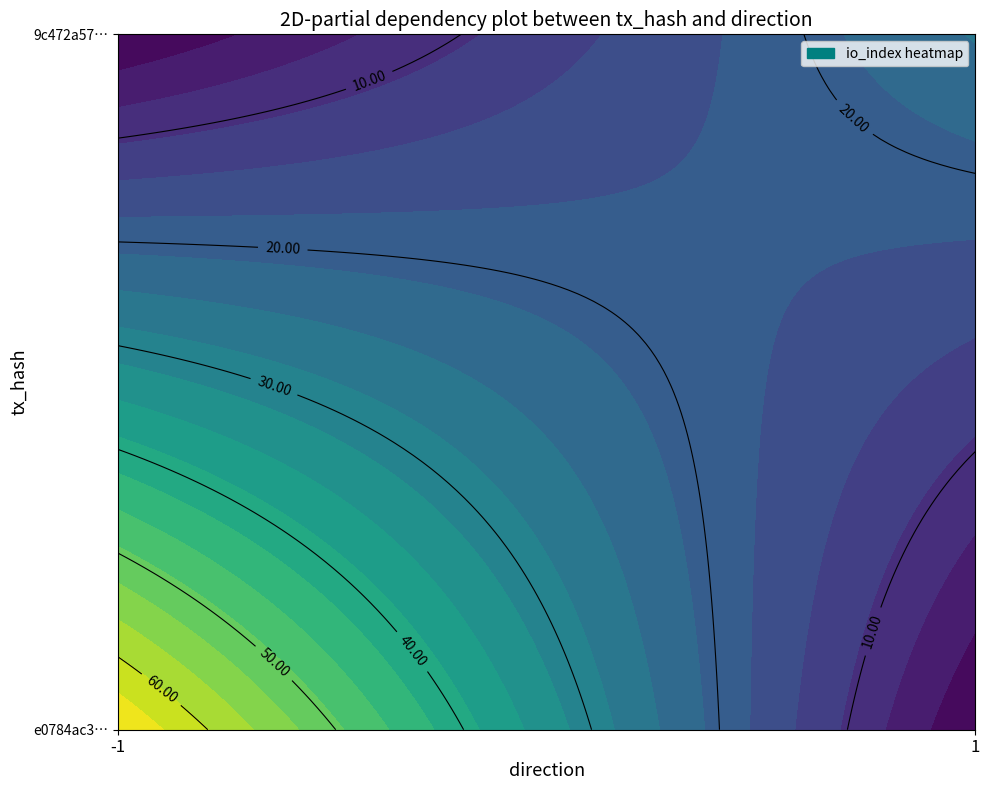

Which has a higher value, direction or io_index?

io_index